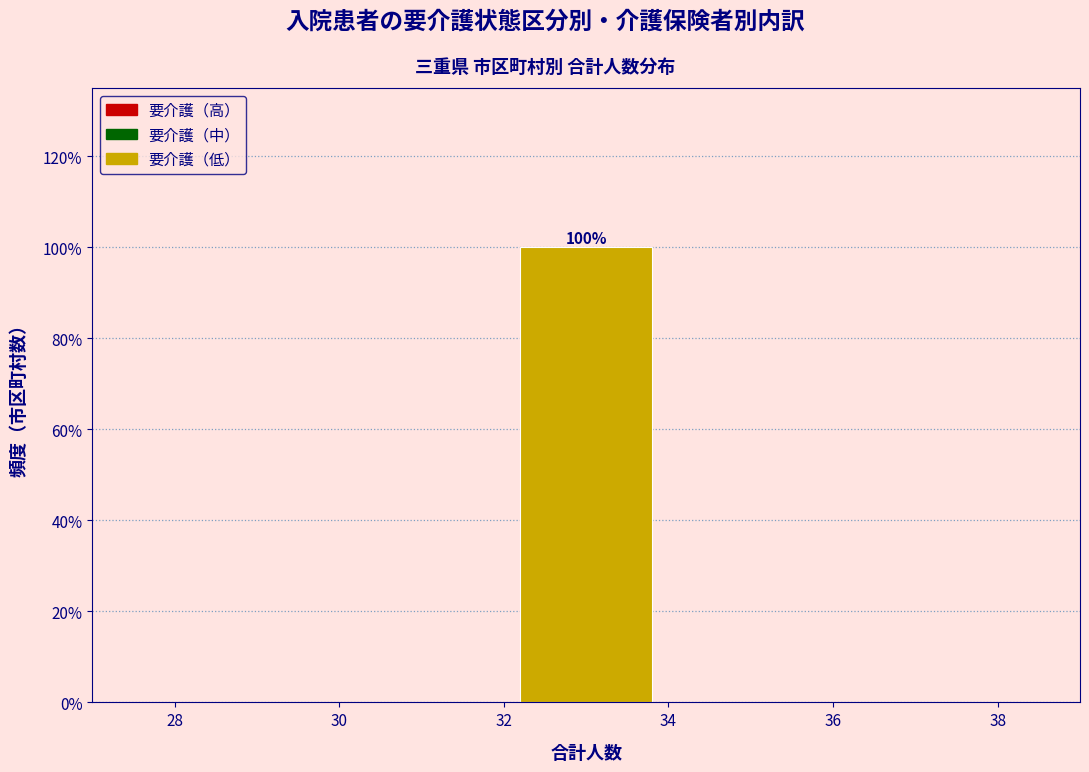

Which range on the x-axis has the tallest bar?

32 to 34